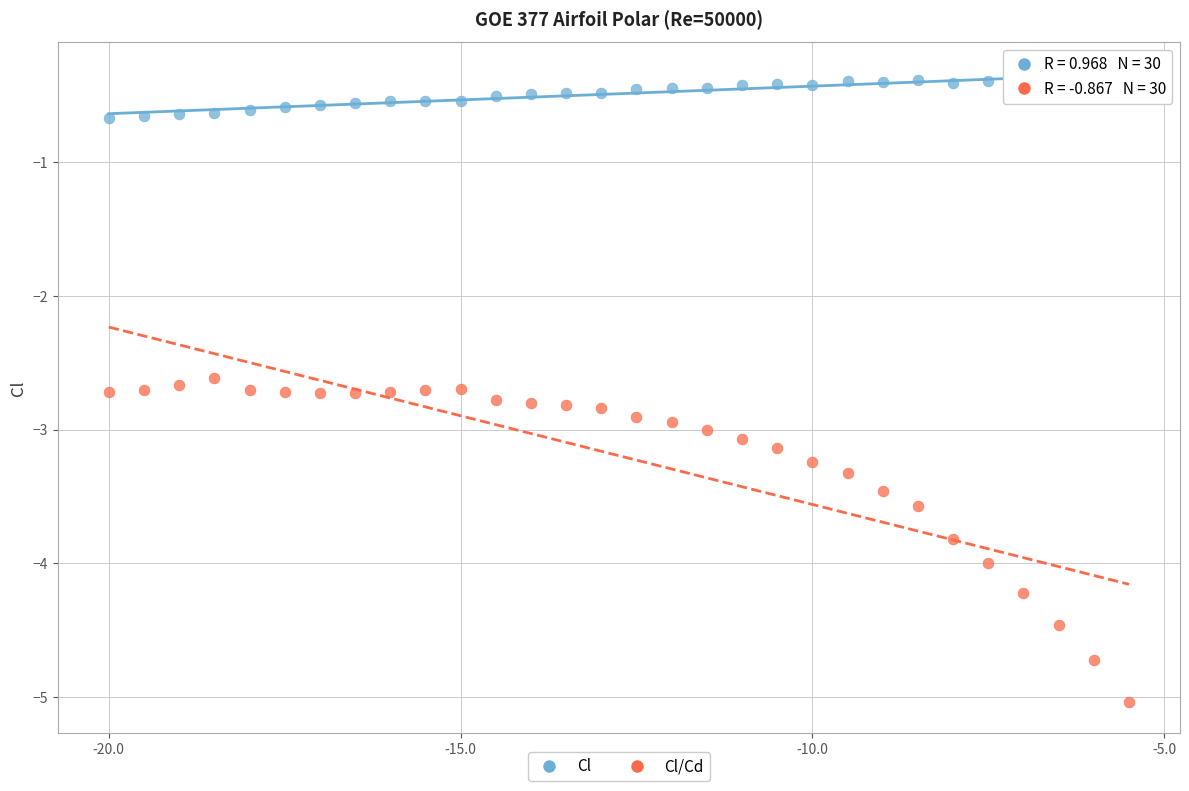

Across all data points, what is the range of Y values (max minus min)?

4.7